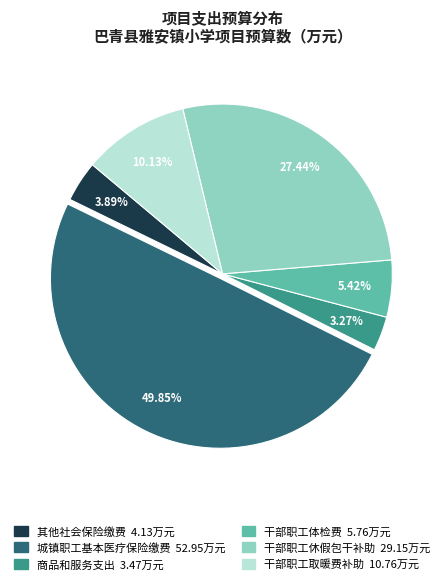

How many slices are in this pie chart?

6